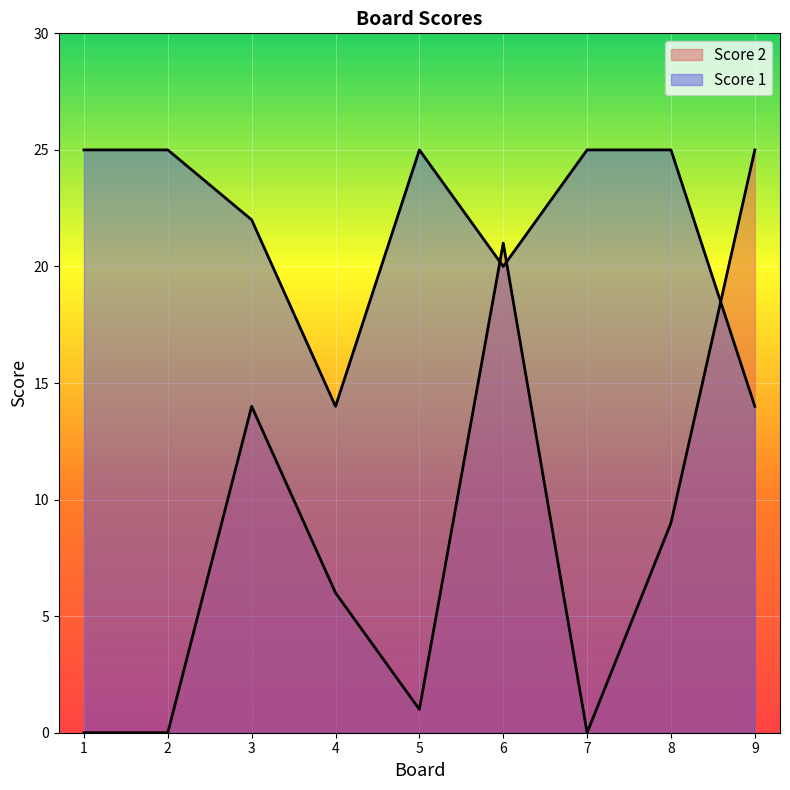

Which series has the largest total across all categories?

Score 1